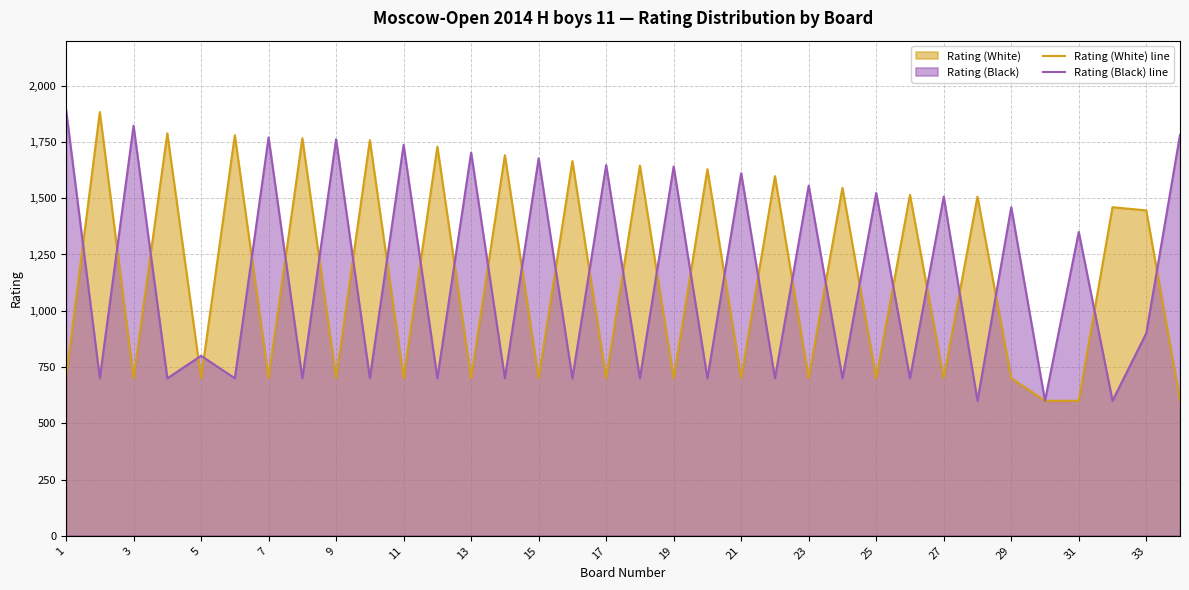

What is the spread (max minus min) of values at 5?

100